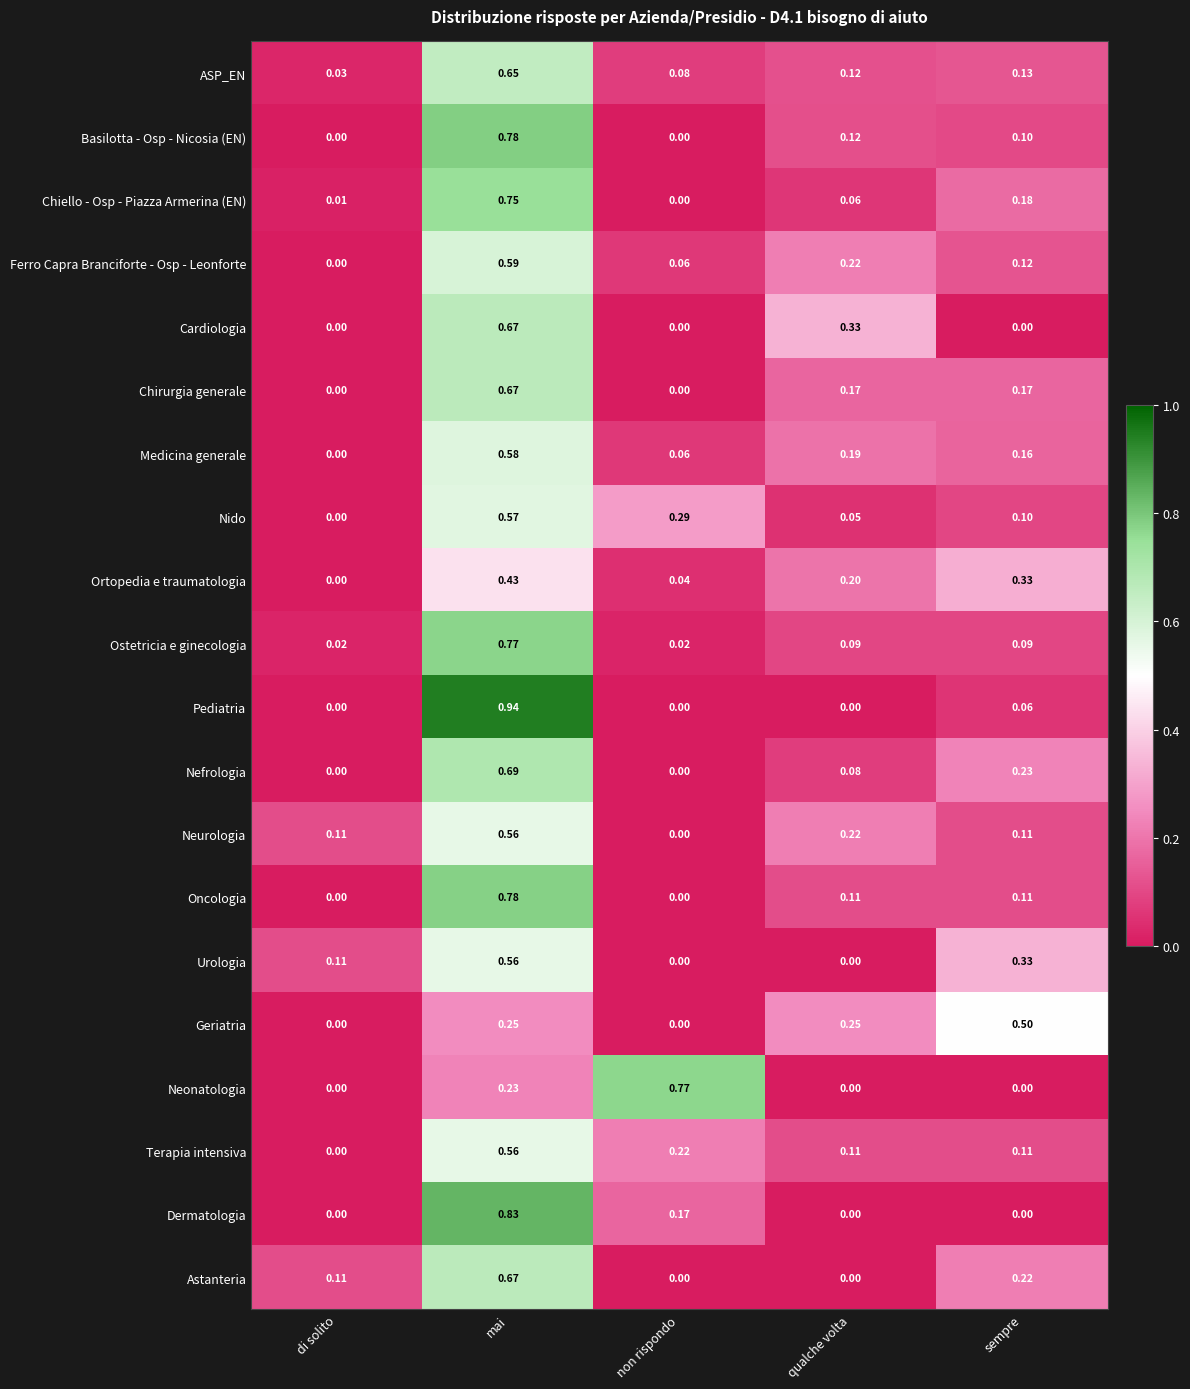

Which series has the widest spread of values?

Pediatria